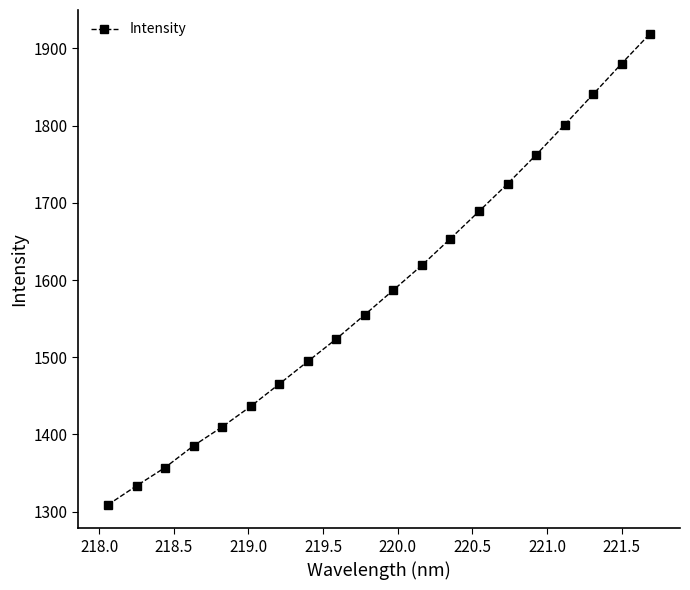

What is the smallest value displayed?

1308.8